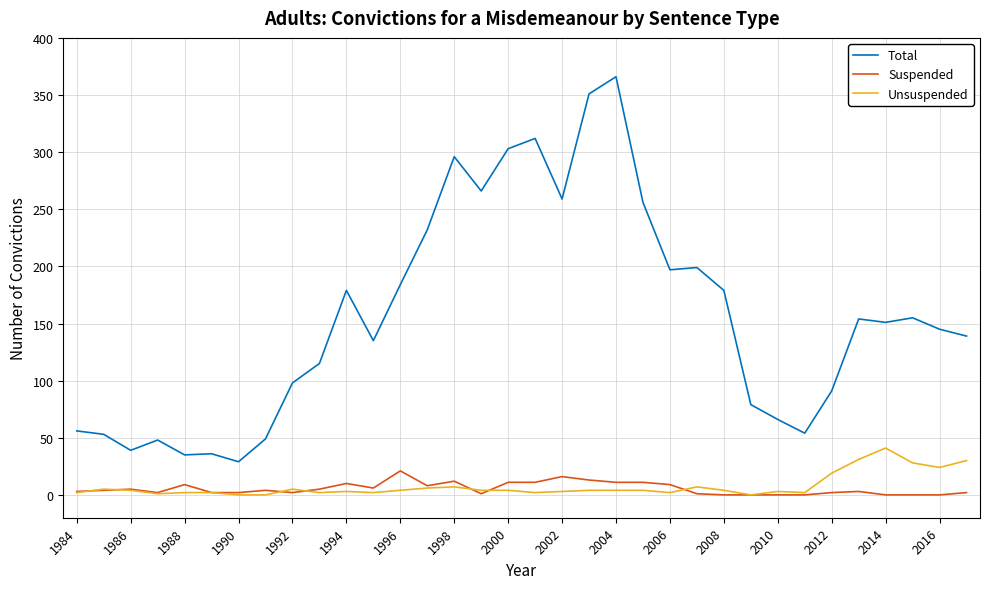

Which series has the widest spread of values?

Total